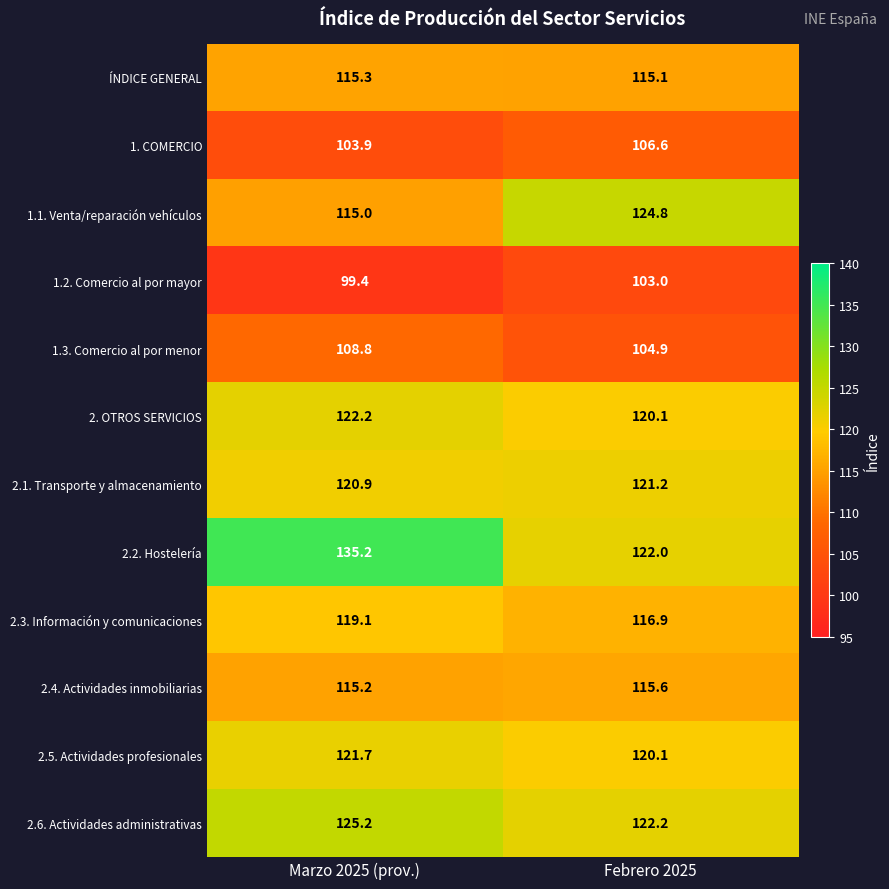

Is the value of 2. OTROS SERVICIOS at Marzo 2025 (prov.) greater than the value of 2.5. Actividades profesionales at Marzo 2025 (prov.)?

Yes